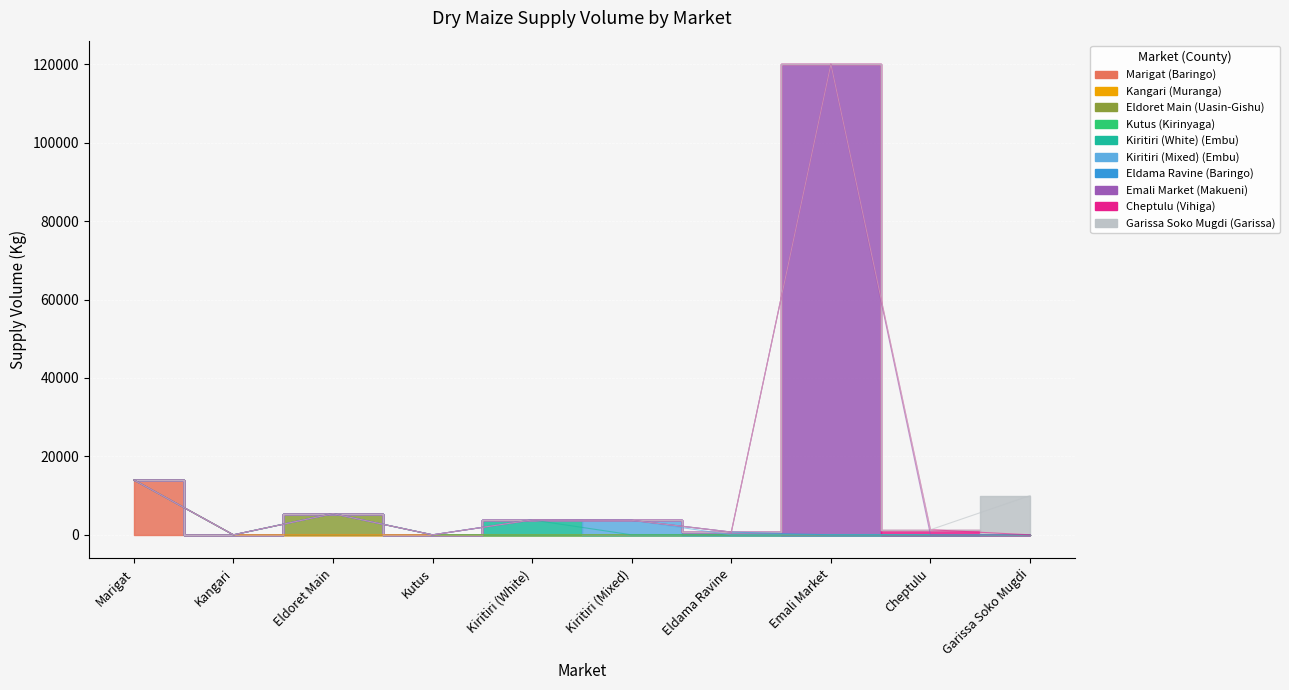

Rank the categories by value from highest to lowest.

Emali Market, Marigat, Garissa Soko Mugdi, Eldoret Main, Kiritiri (White), Kiritiri (Mixed), Cheptulu, Eldama Ravine, Kangari, Kutus